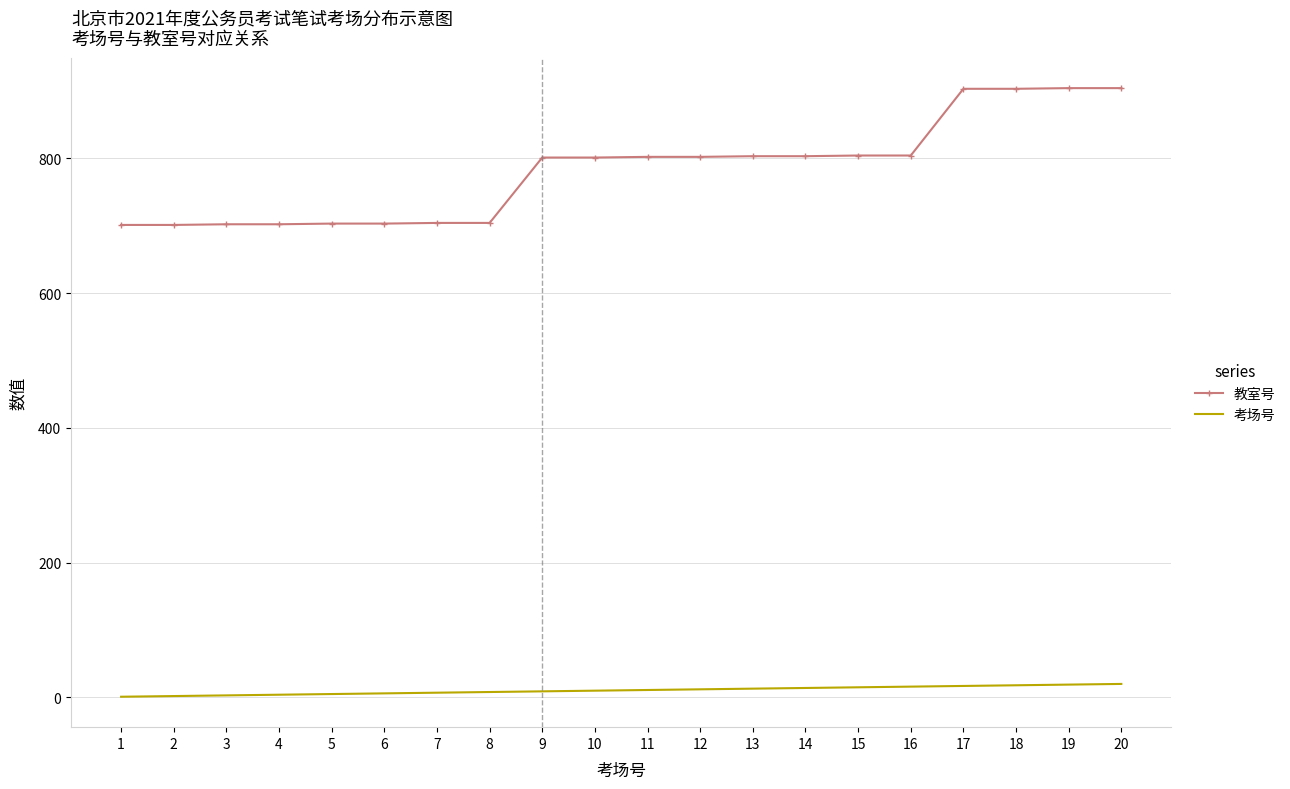

What is the total value across all series at 18?

921